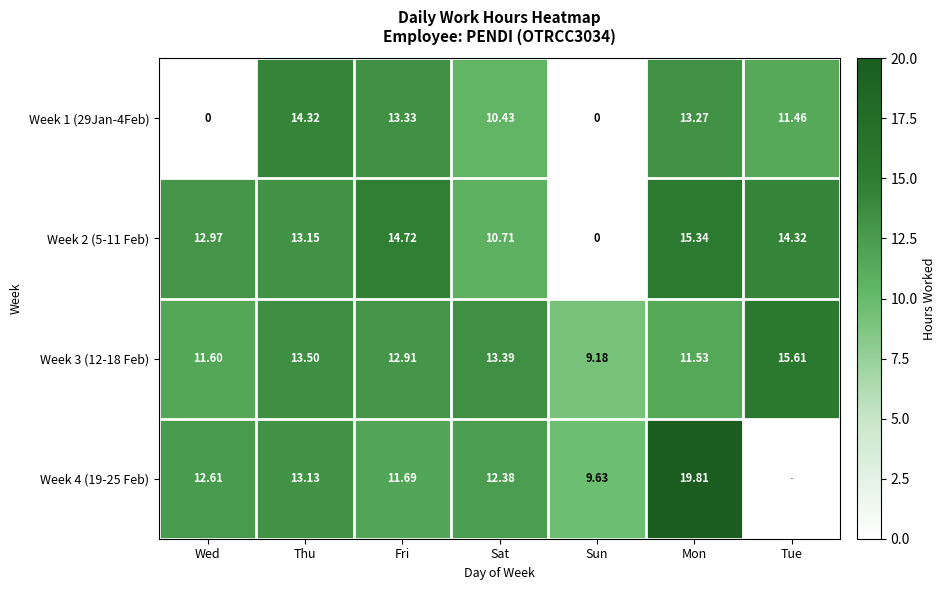

True or false: Week 1 (29Jan-4Feb) has a value of 8.0 at Fri.

False